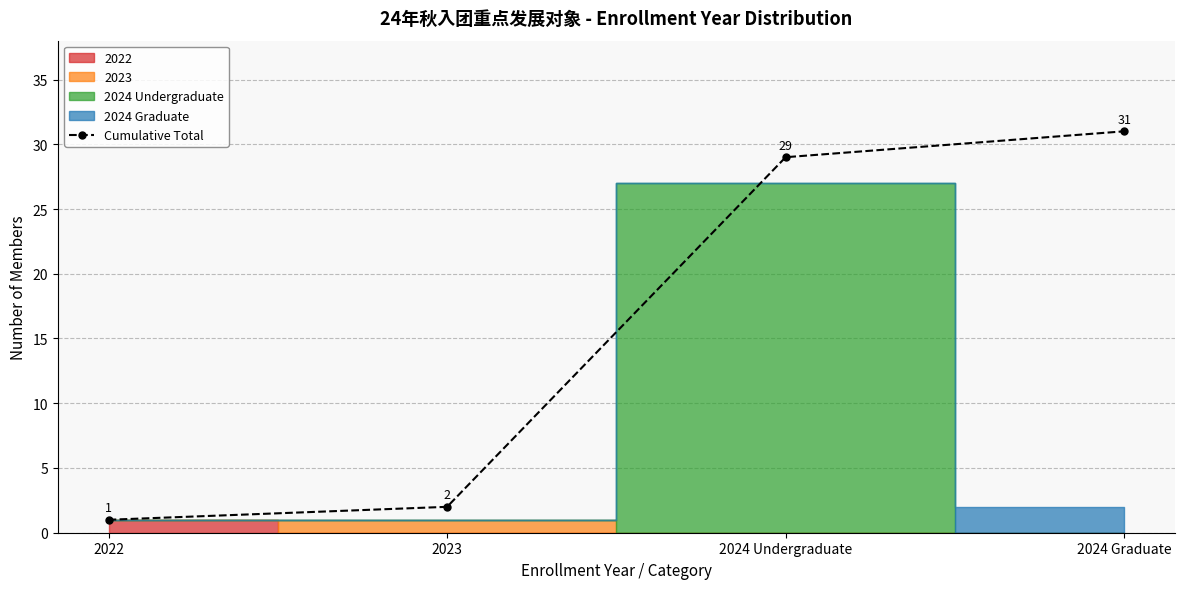

Reading left to right, extract all data points from this chart.

2022=1	2023=2	2024 Undergraduate=29	2024 Graduate=31